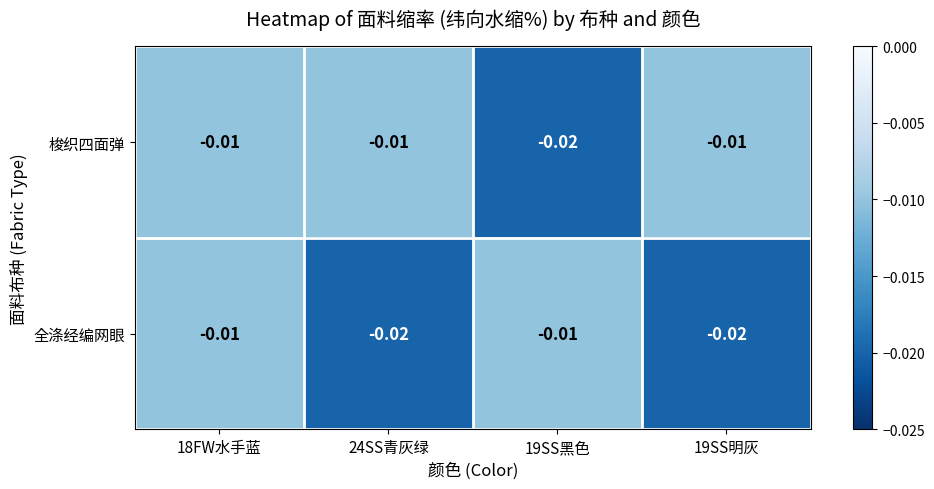

Which series has the largest total across all categories?

梭织四面弹